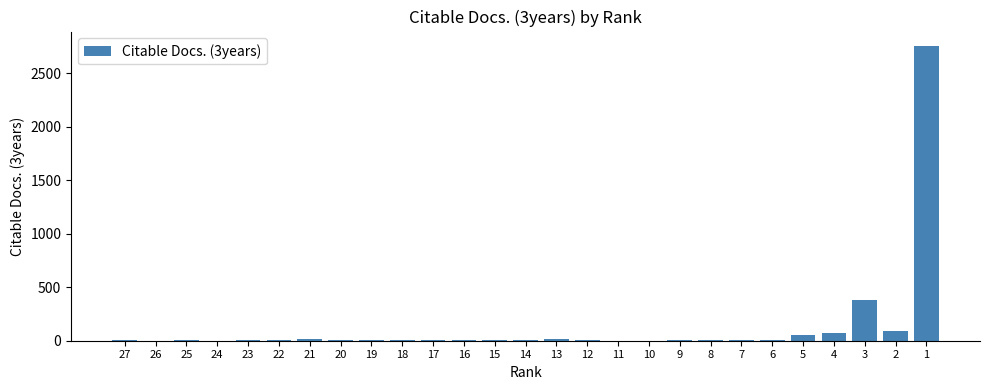

What is the greatest value displayed?

2751